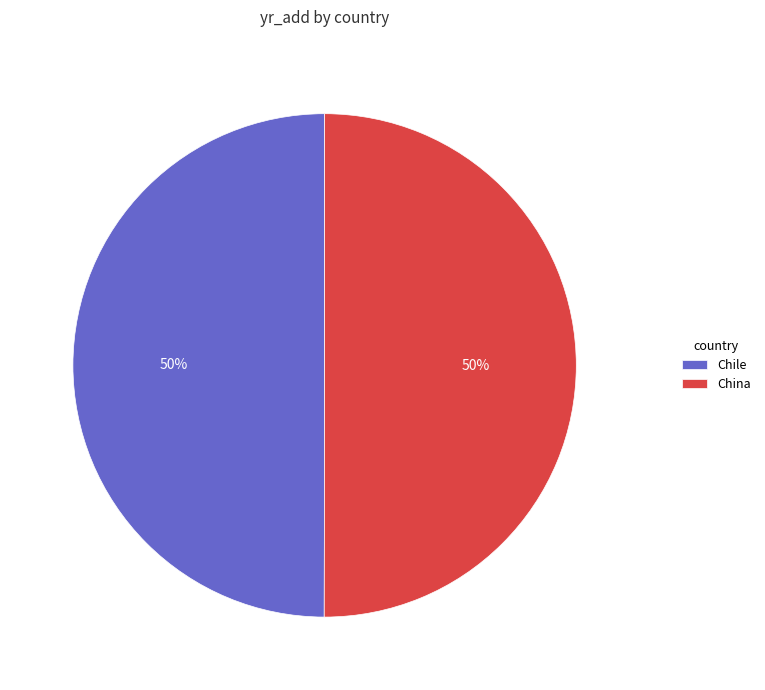

The China slice represents 38% of the pie. True or false?

False